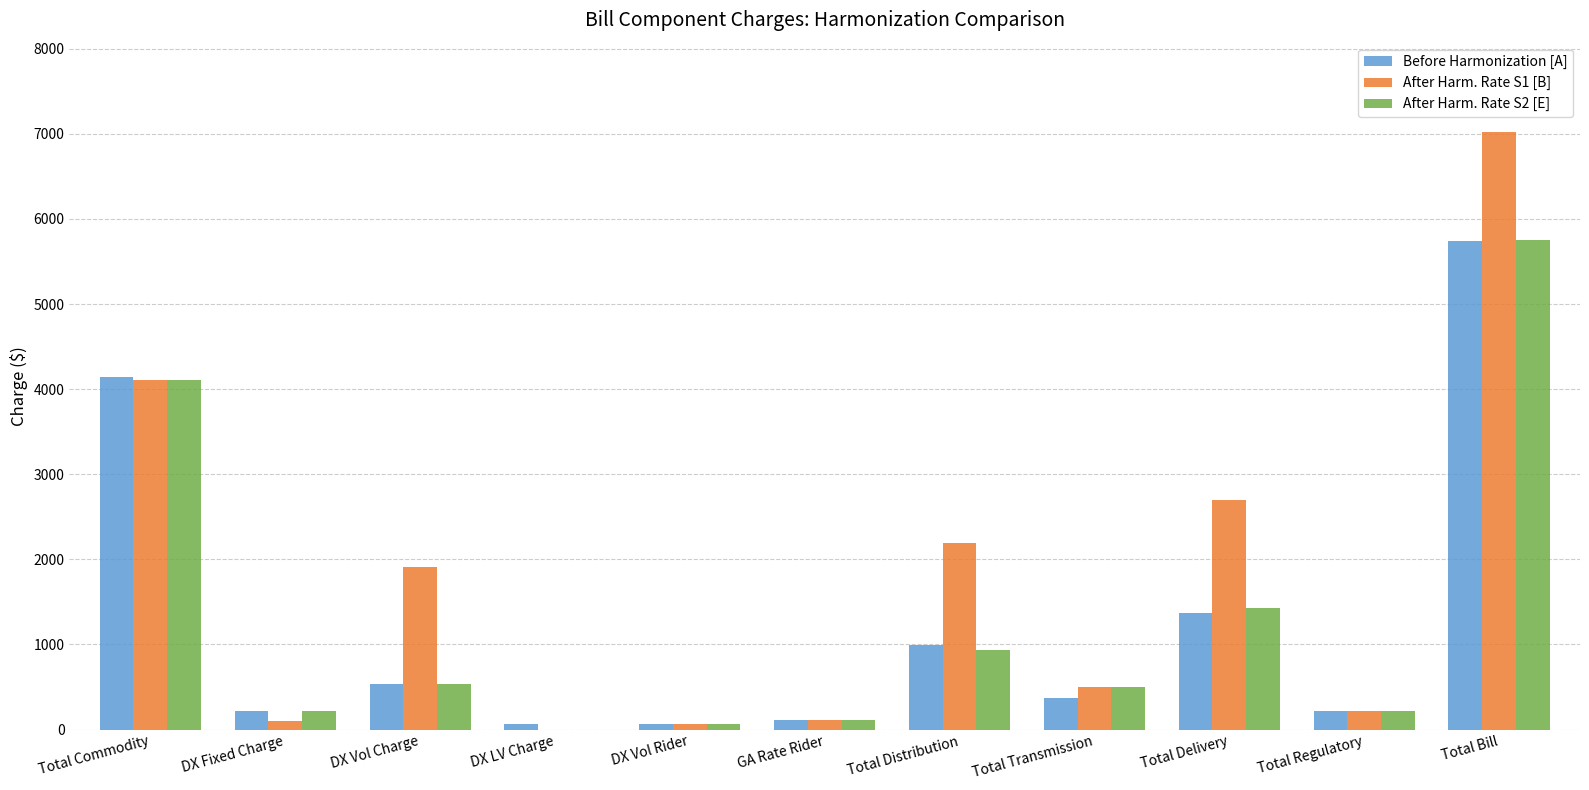

The value of After Harm. Rate S1 [B] at Total Bill is 9497.0. True or false?

False